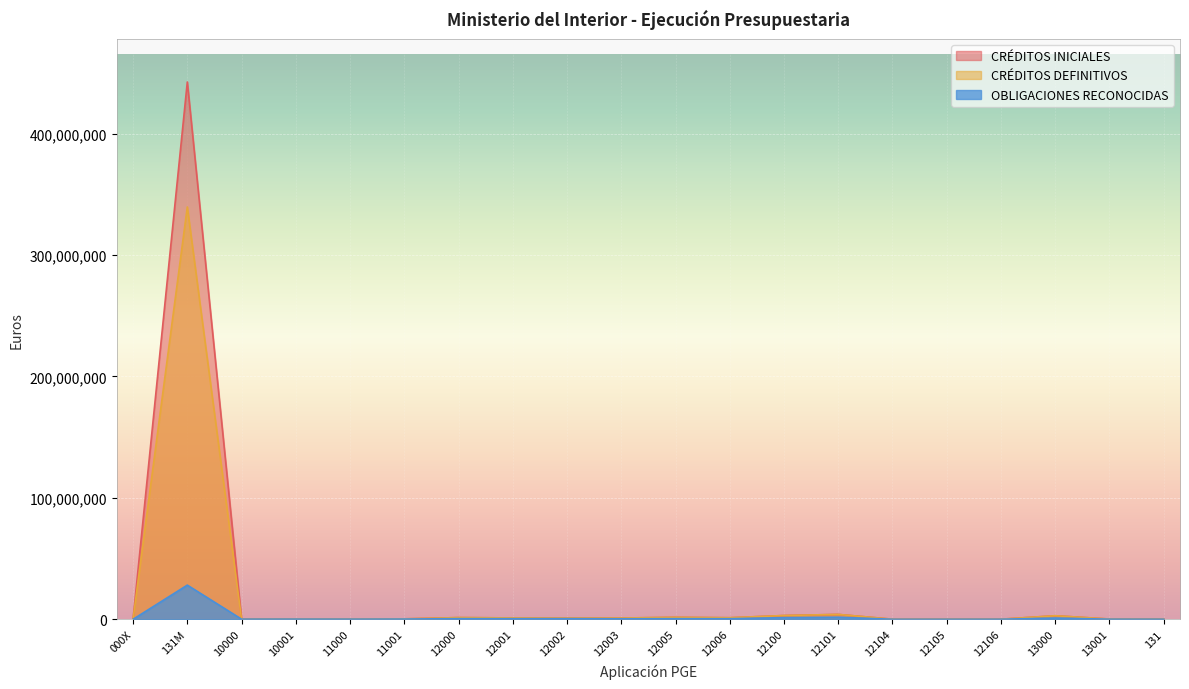

Does the chart display data point markers on the line(s)?

No